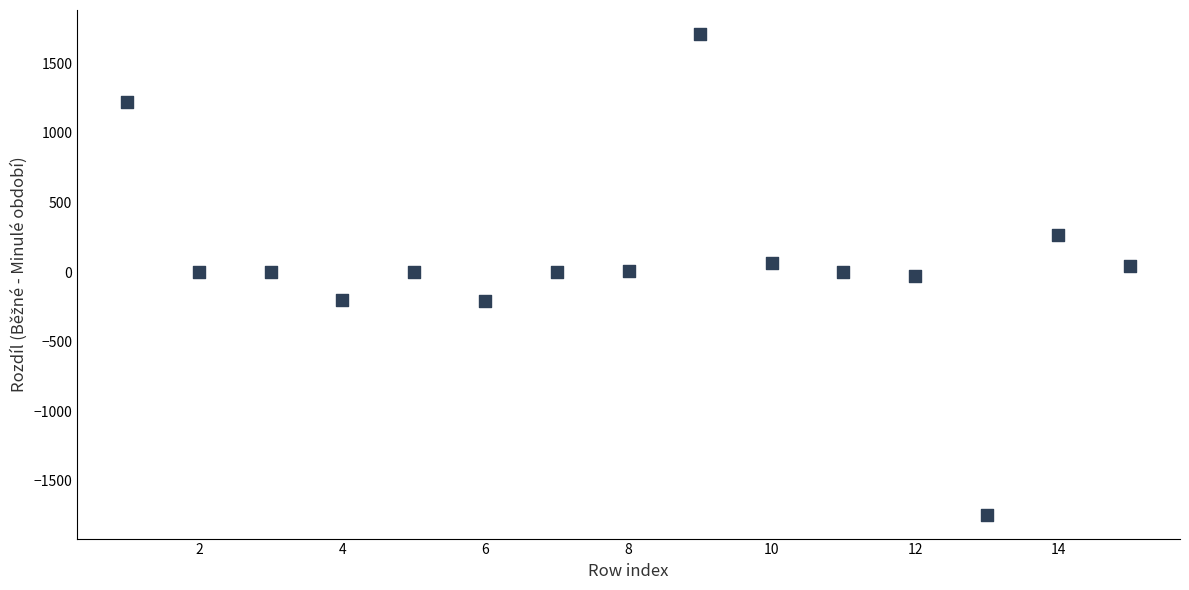

Count the number of points in this scatter plot.

15